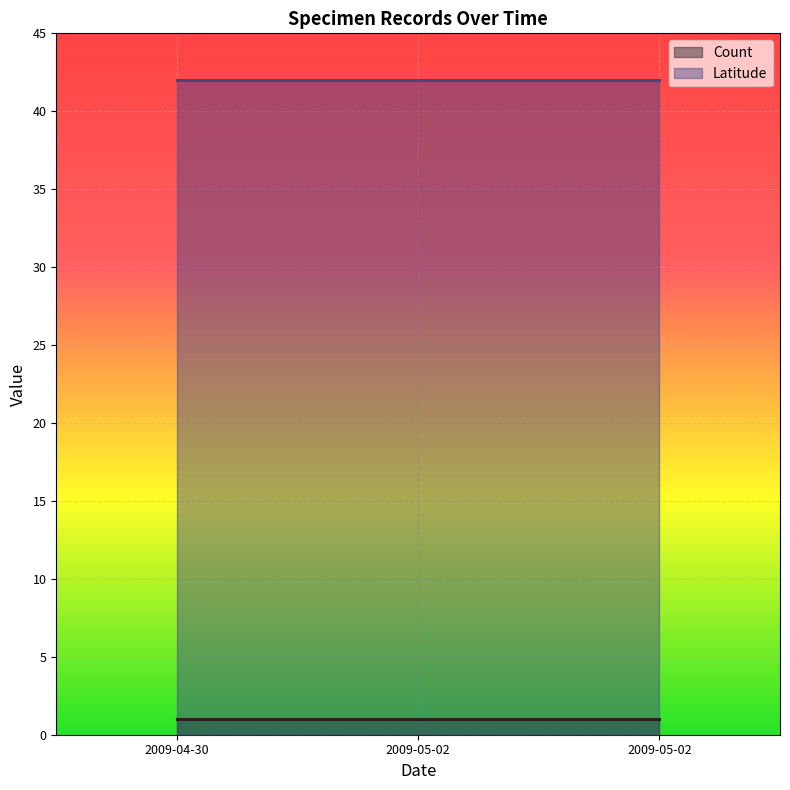

What is the average value of the Count series?

1.0